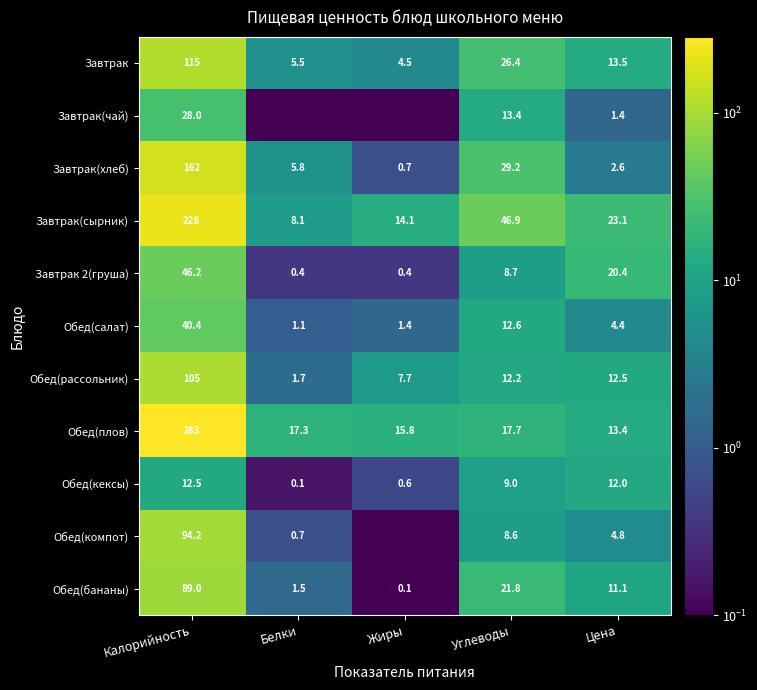

What is the difference between the highest and lowest values at Углеводы?

38.3